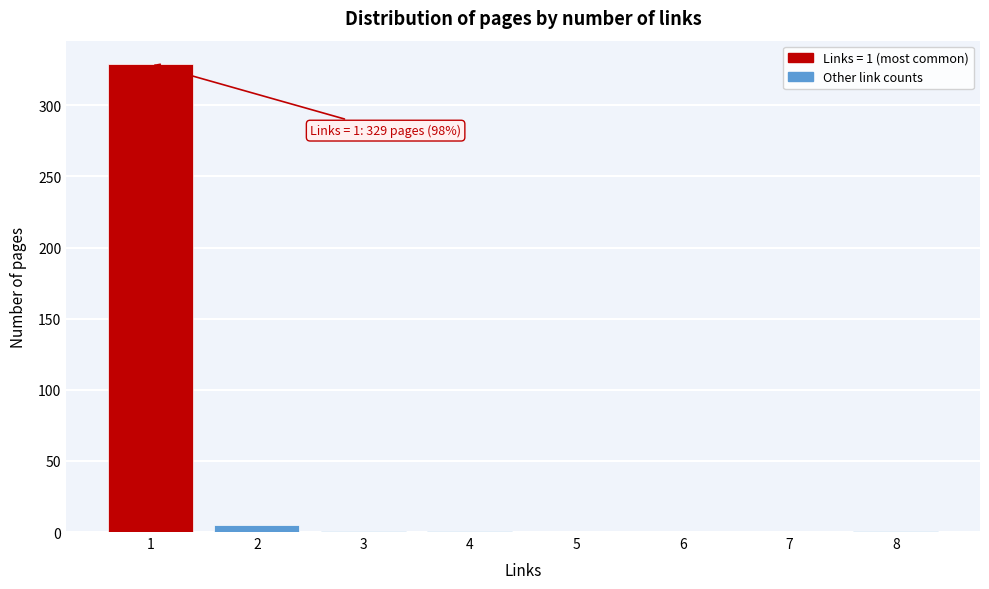

What is the greatest value displayed?

329